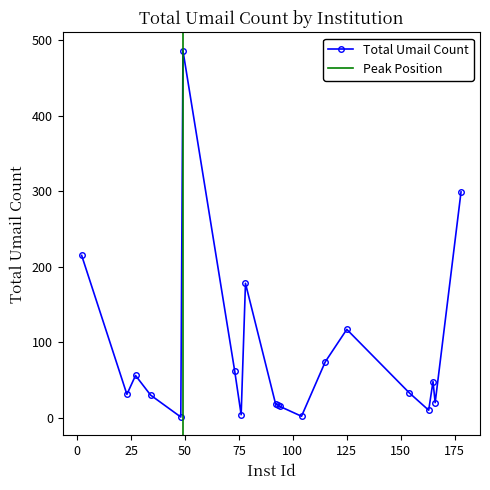

Approximately how many times larger is the value at 178 compared to 78?

1.7